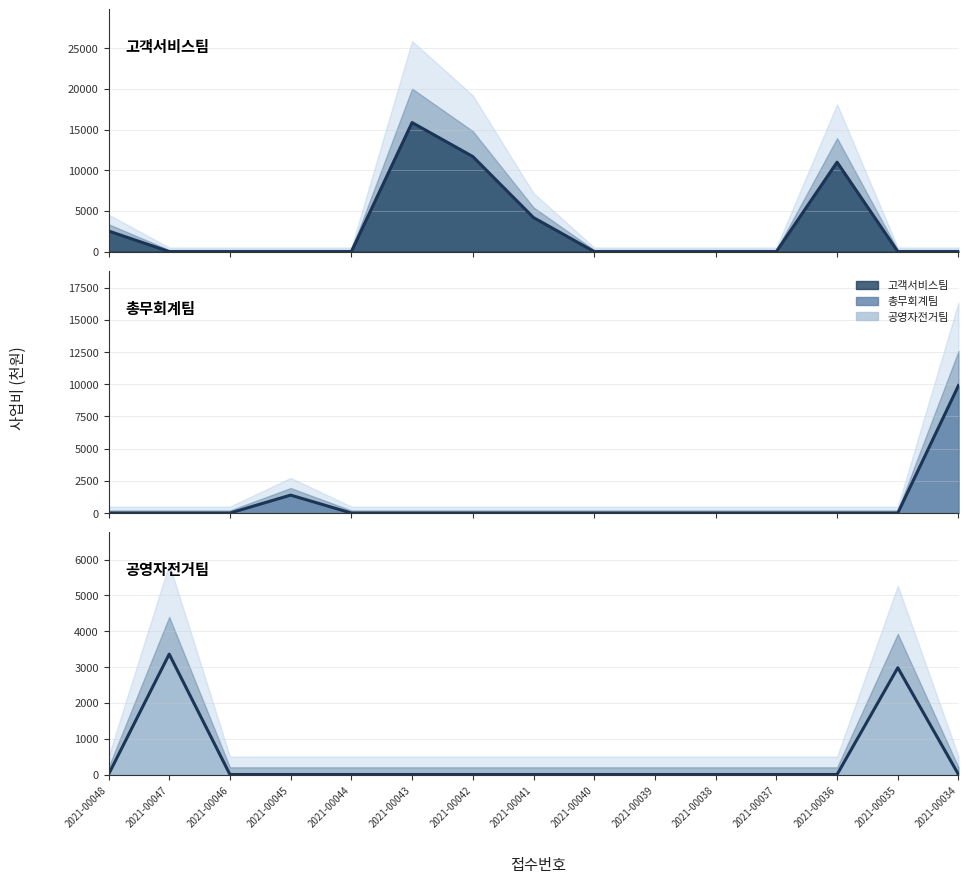

How many lines are shown in the chart?

3